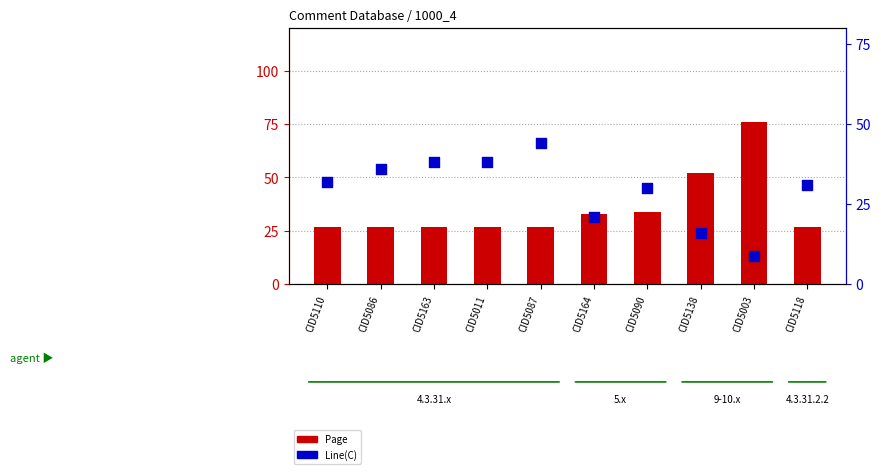

Which series contains the lowest Y value?

Line(C)